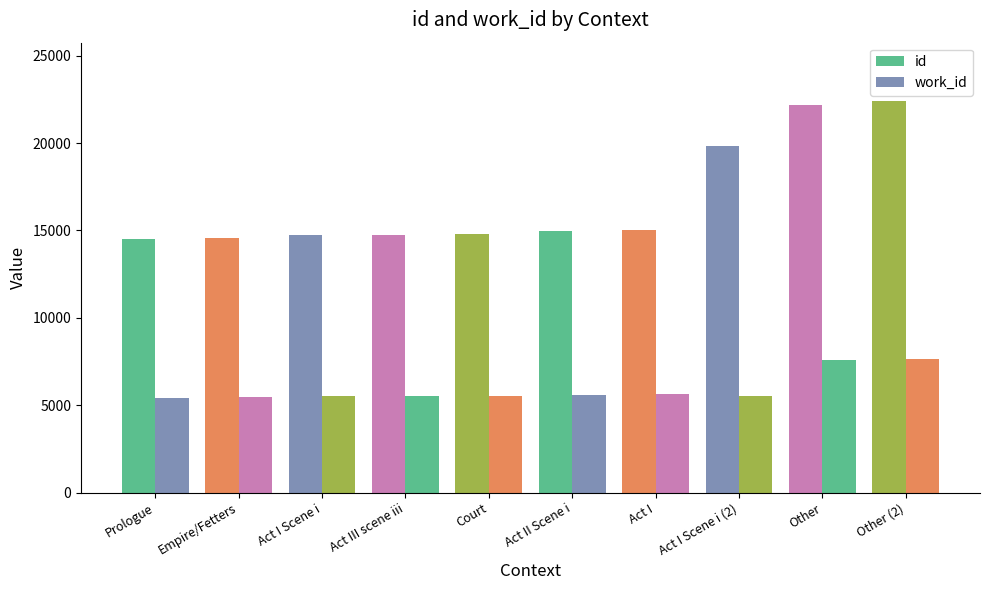

How many series are shown in this chart?

2